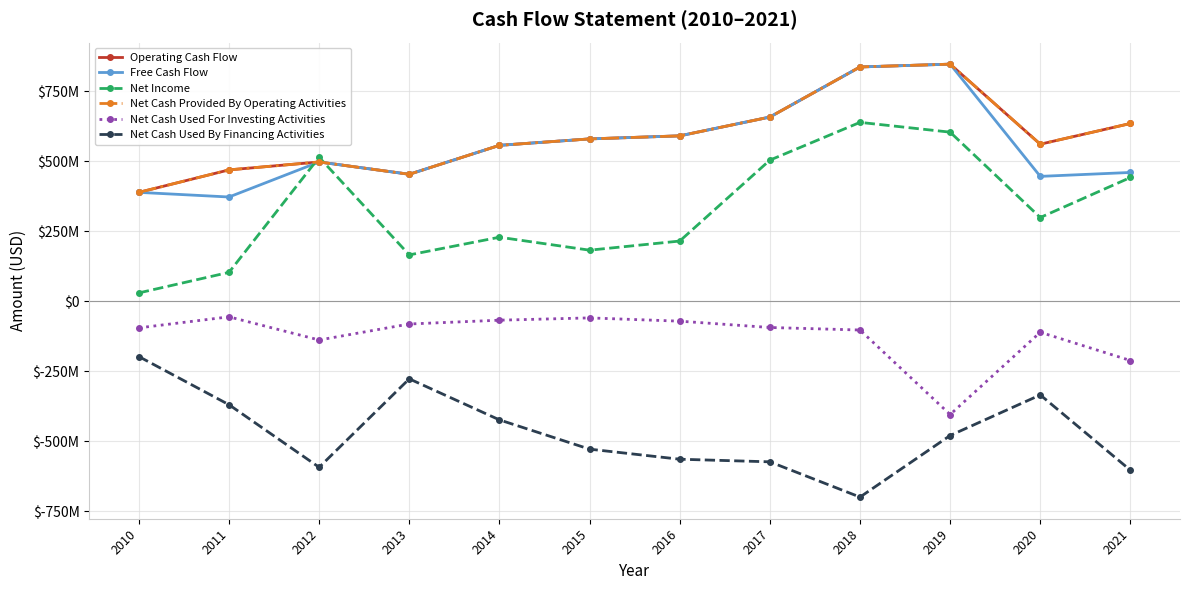

Is this an area chart (filled region under the line)?

No